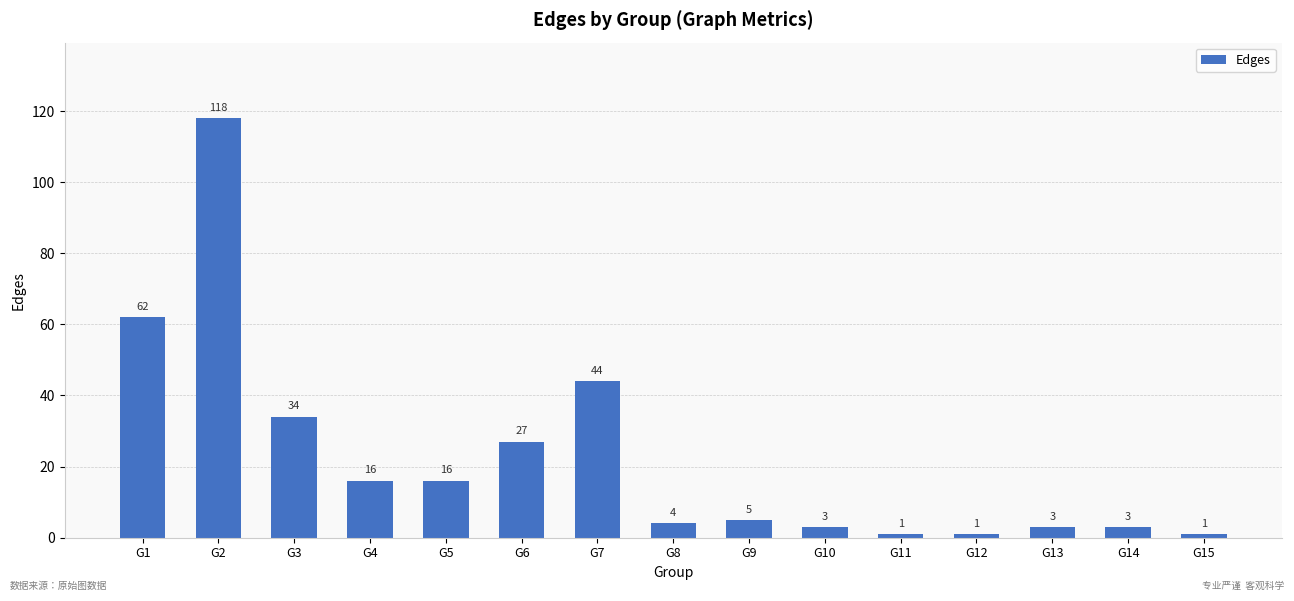

What is the change in value from G5 to G14?

-13